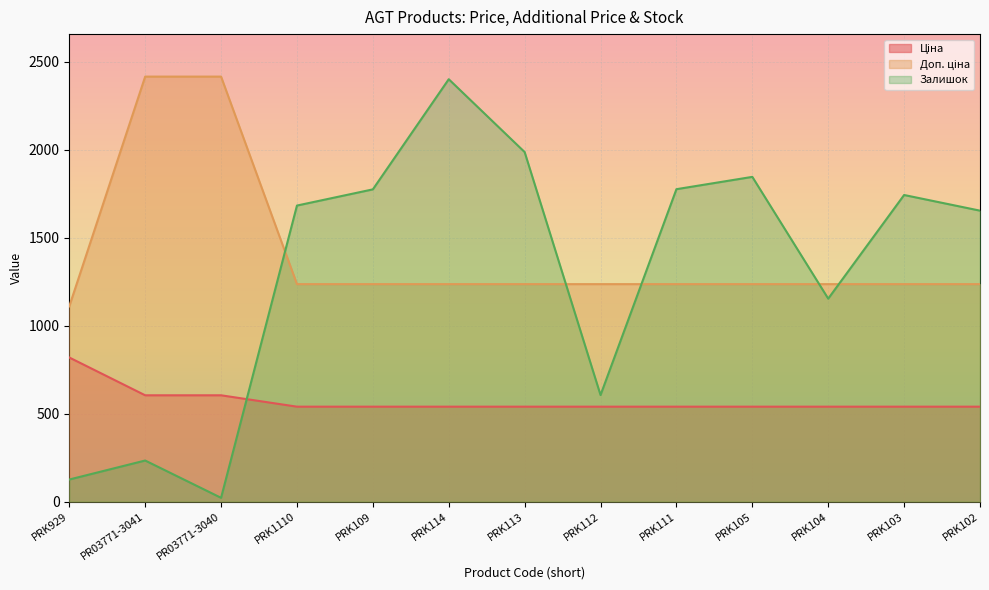

What is the sum of the Доп. ціна values at PRK113 and PRK109?

2470.8